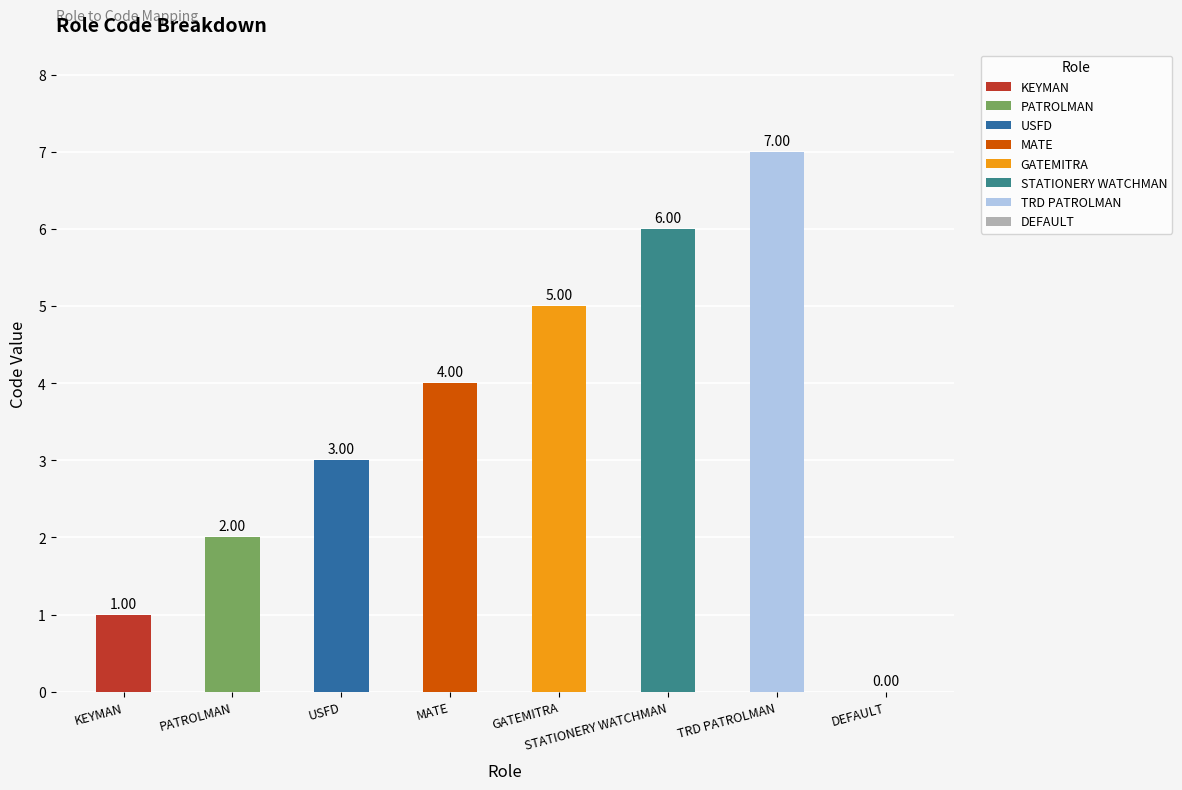

Does the chart contain any negative values?

No